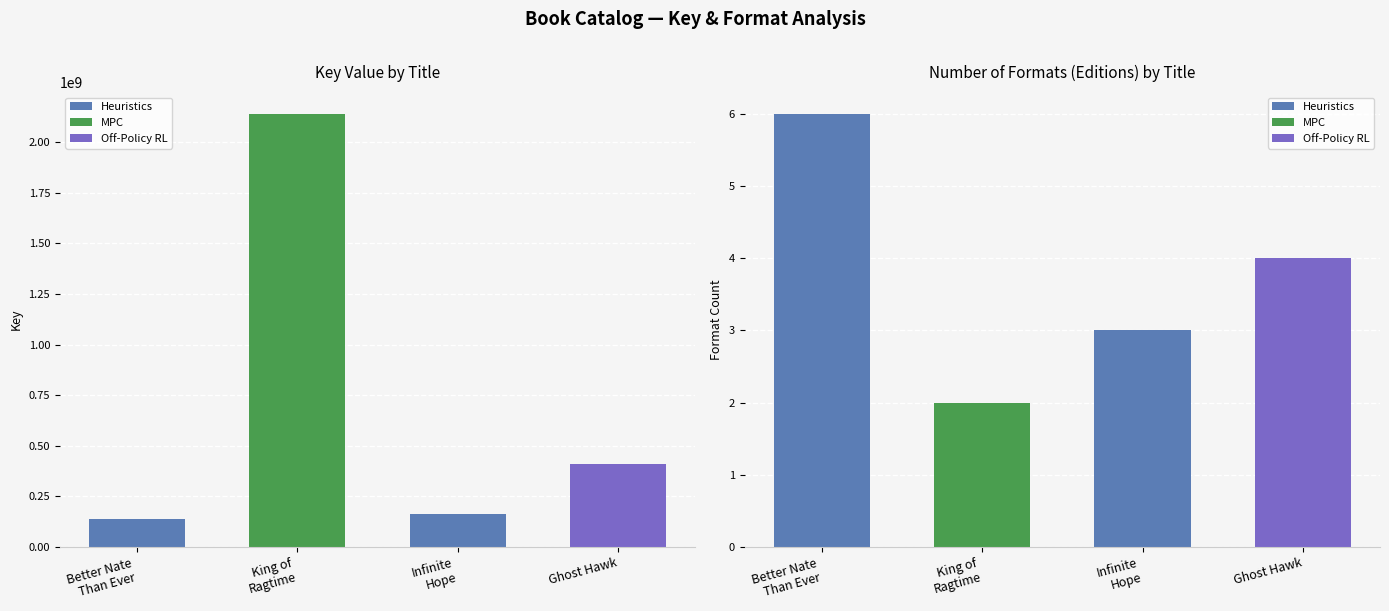

At which label is the value closest to 1140455308?

Ghost Hawk